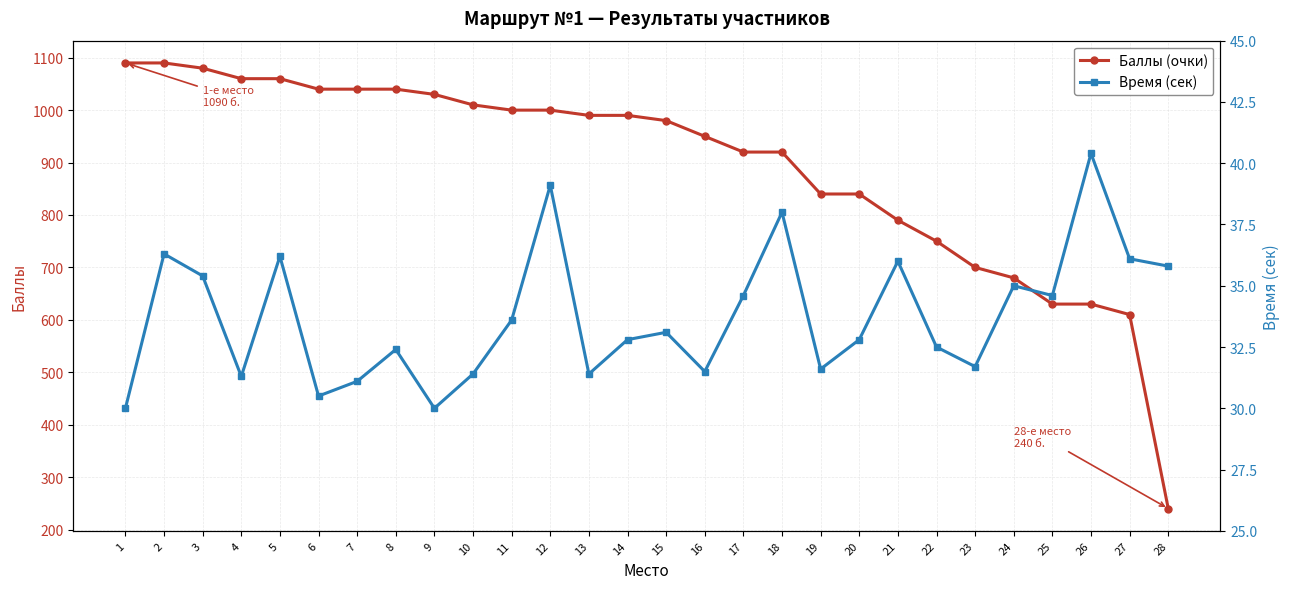

Which series has the largest range (max minus min)?

Баллы (очки)